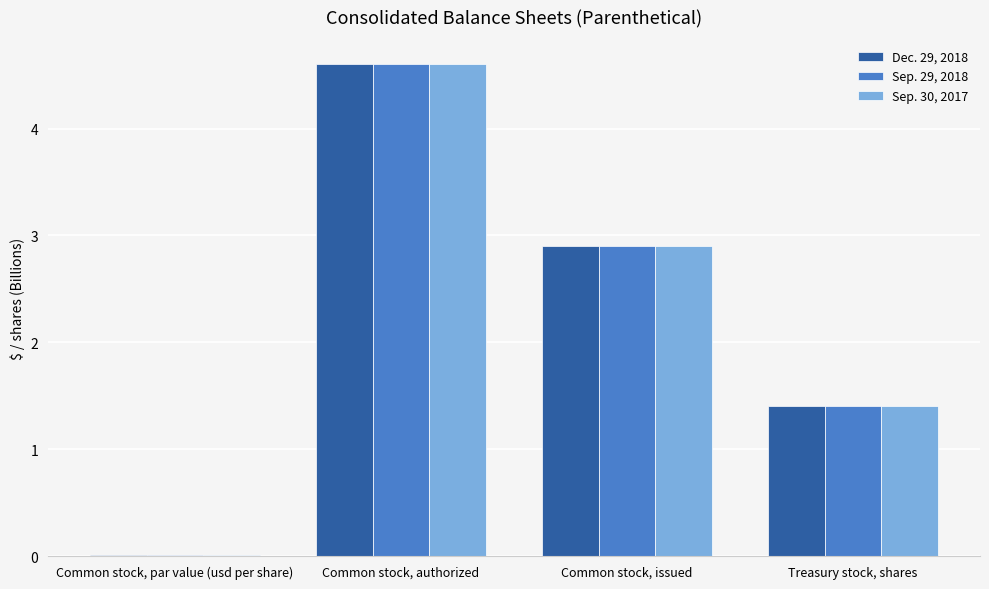

What is the greatest value displayed?

4.6